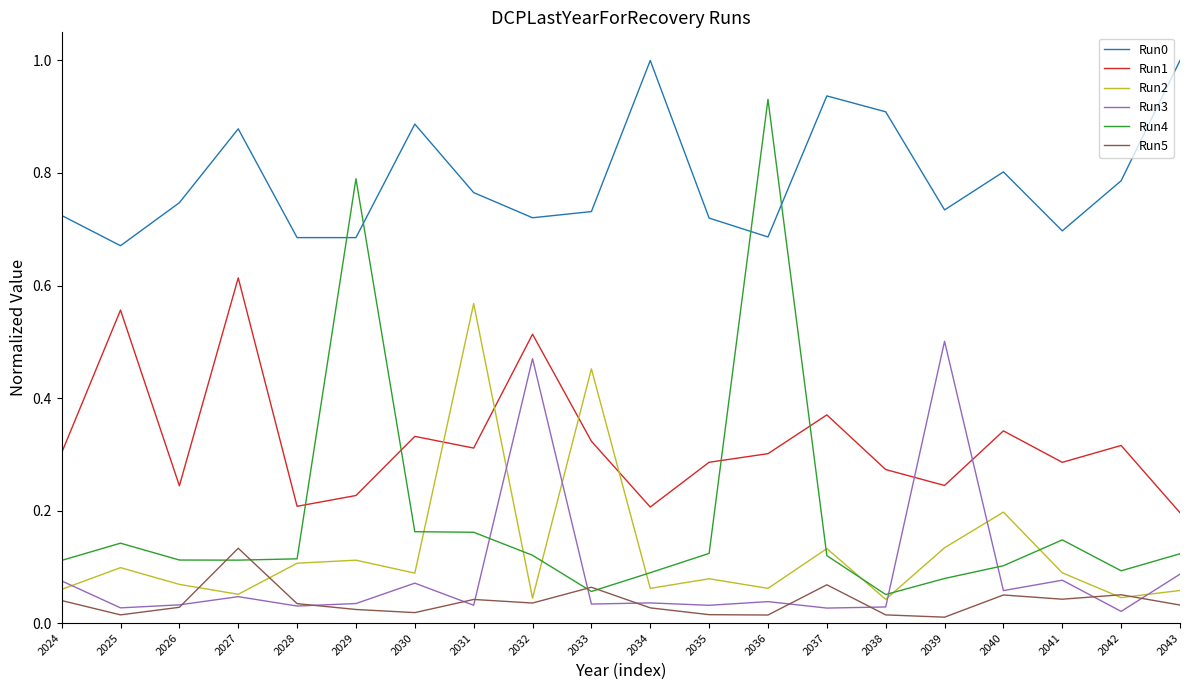

The Run1 series shows 0.1 at 2030. True or false?

False